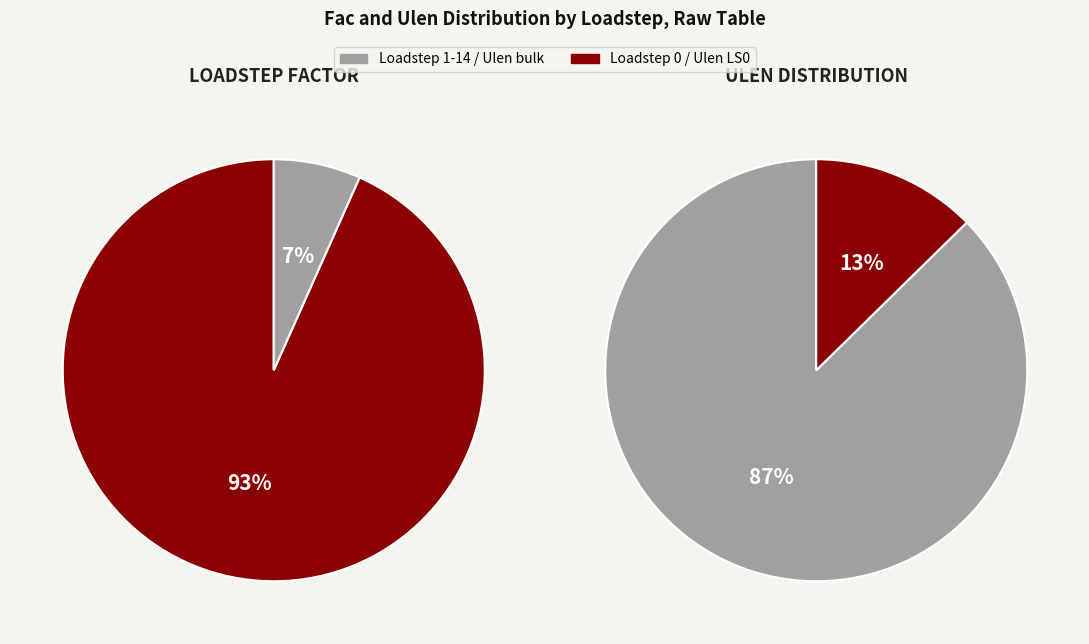

Is there any slice that represents more than half of the pie?

Yes